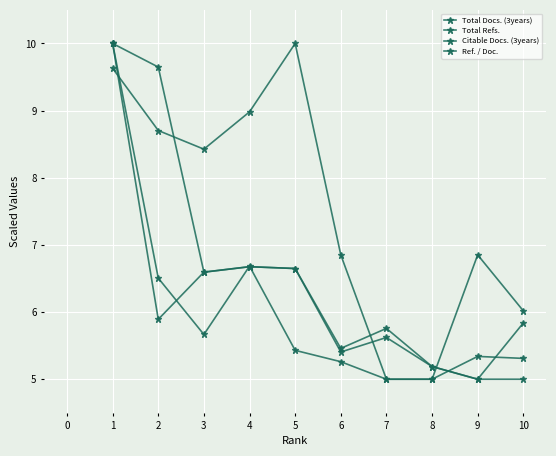

How many lines are shown in the chart?

4